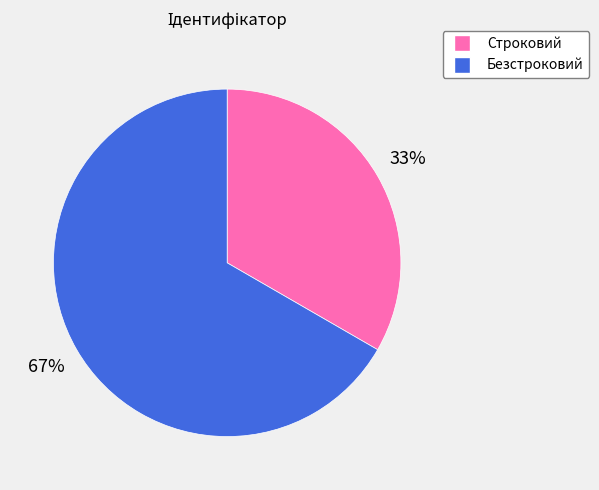

Which slice is the smallest?

Строковий